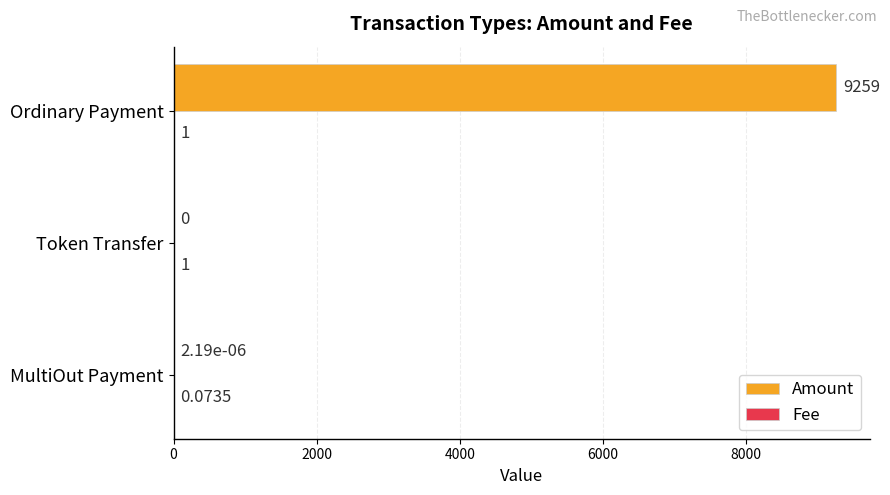

At which category is the sum across all series the highest?

Ordinary Payment